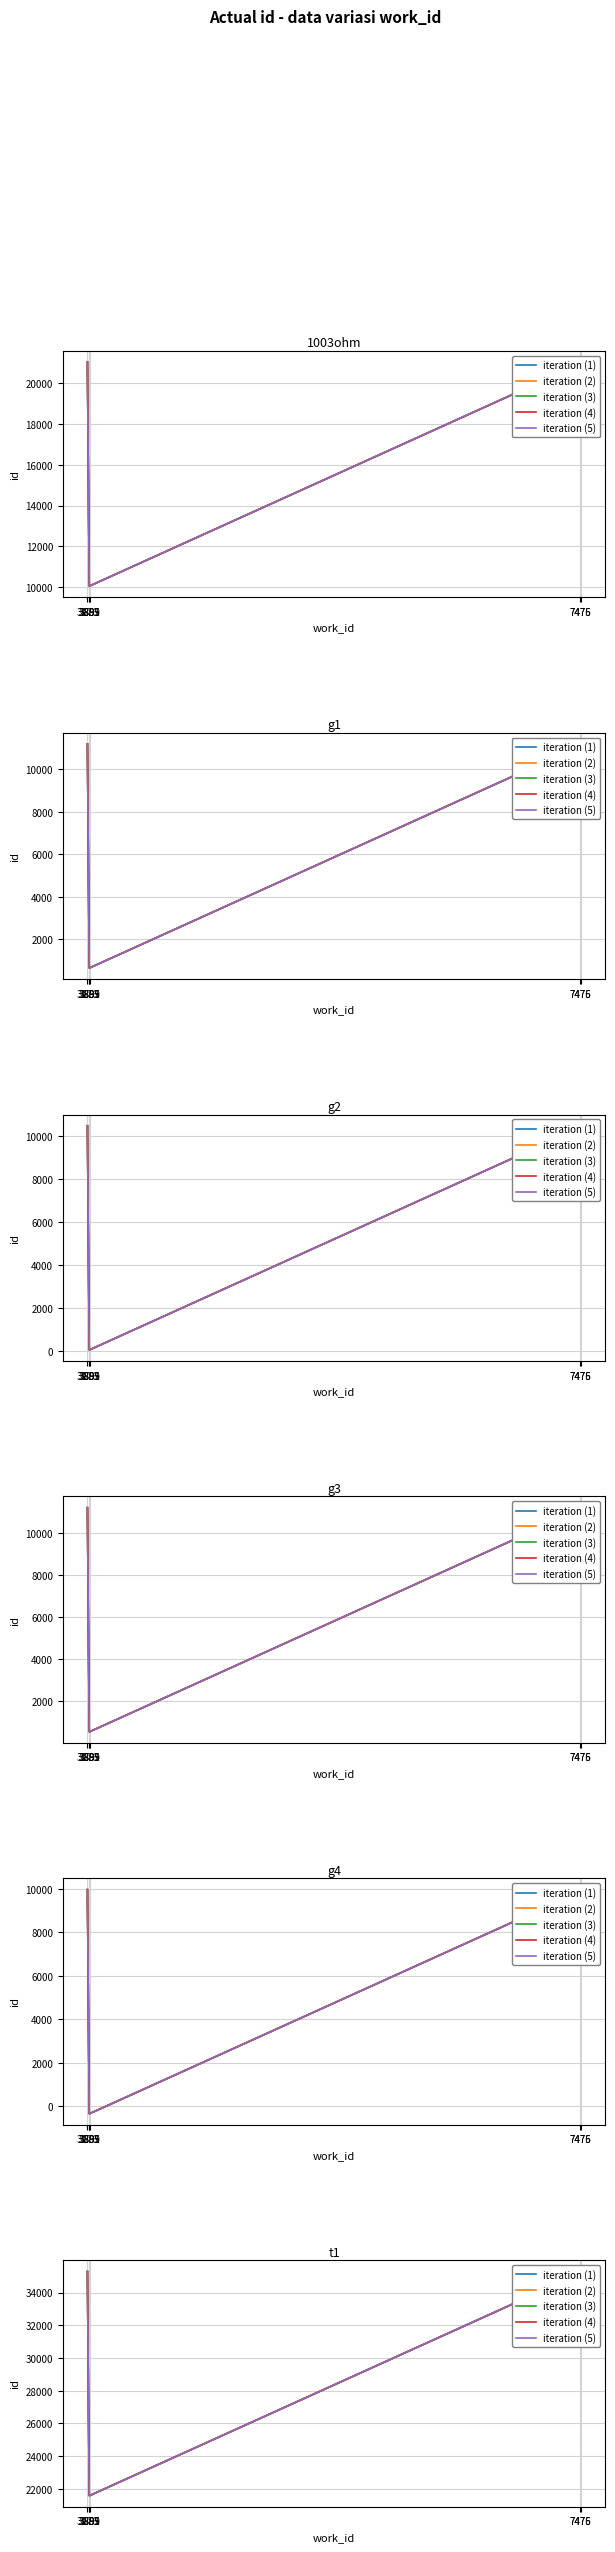

True or false: iteration (4) and iteration (3) cross at least once.

False